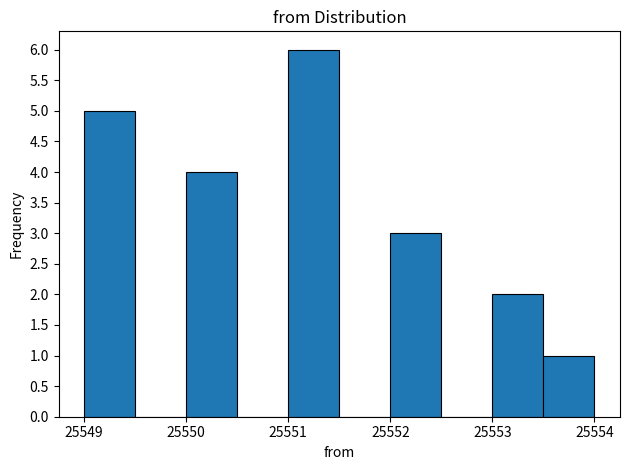

Reading left to right, transcribe this chart: for each bar, give the range it covers on the x-axis and its height. The values are not printed on the chart, so give them approximately, as read against the axis.

25549.0 to 25549.5: 5
25549.5 to 25550.0: 0
25550.0 to 25550.5: 4
25550.5 to 25551.0: 0
25551.0 to 25551.5: 6
25551.5 to 25552.0: 0
25552.0 to 25552.5: 3
25552.5 to 25553.0: 0
25553.0 to 25553.5: 2
25553.5 to 25554.0: 1